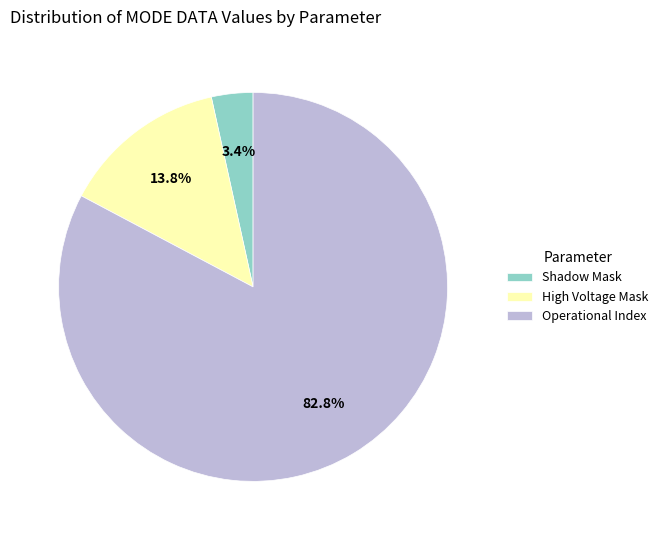

Which has a higher value, Operational Index or High Voltage Mask?

Operational Index